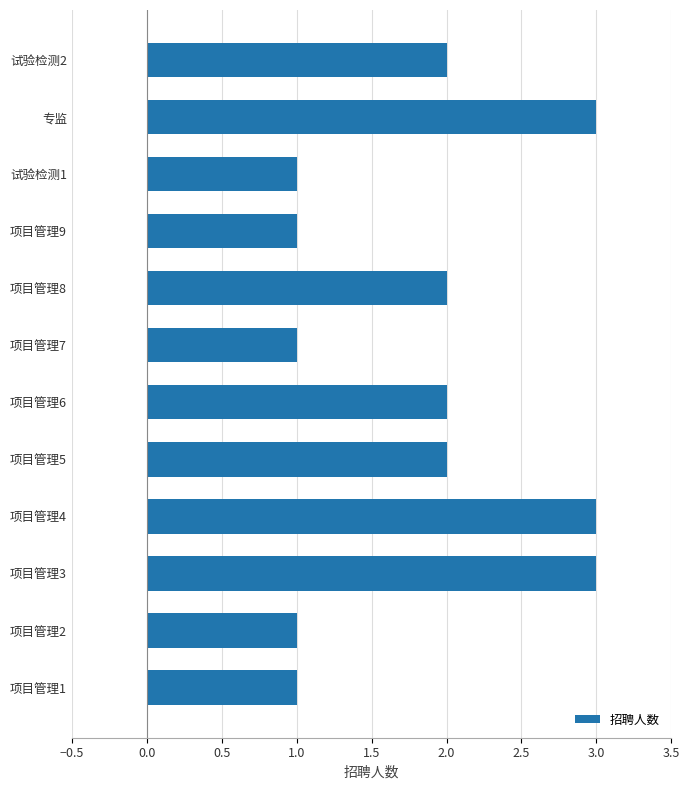

What is the smallest value displayed?

1